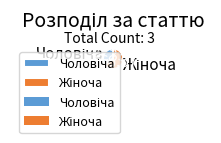

Is there a majority slice in this chart?

Yes